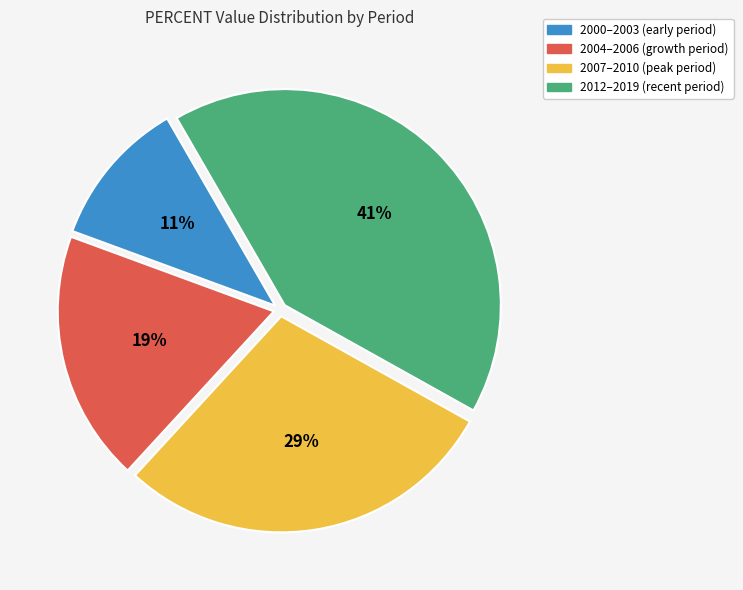

How many slices are in this pie chart?

4